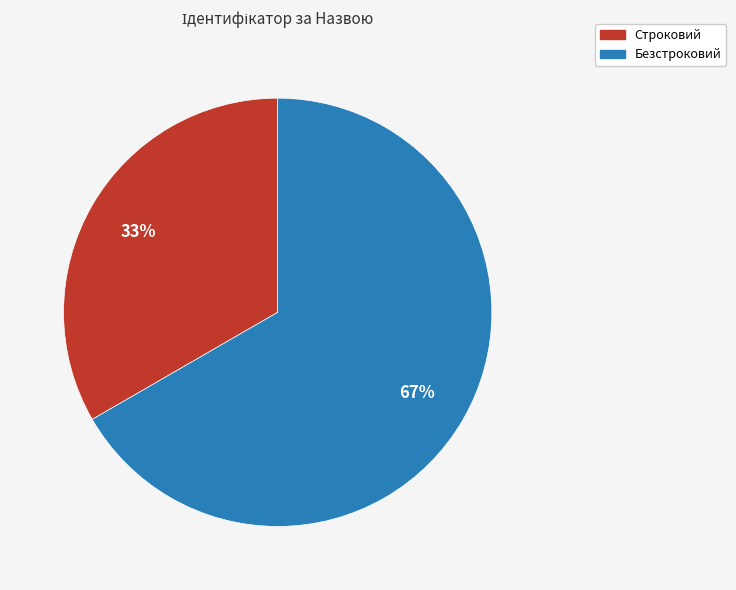

To the nearest percent, what is the combined percentage of Безстроковий and Строковий?

100%